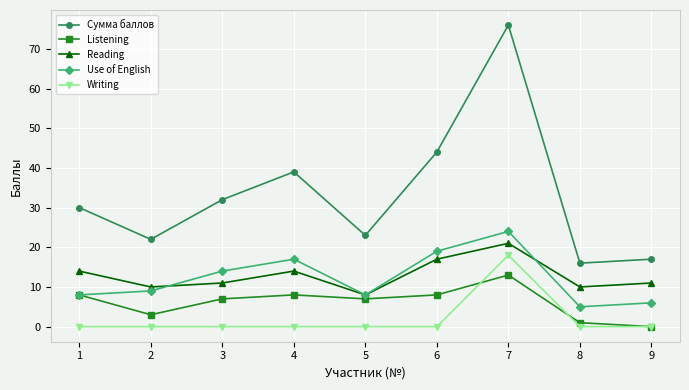

What is the value of the Writing point at the 7th from the left?

18